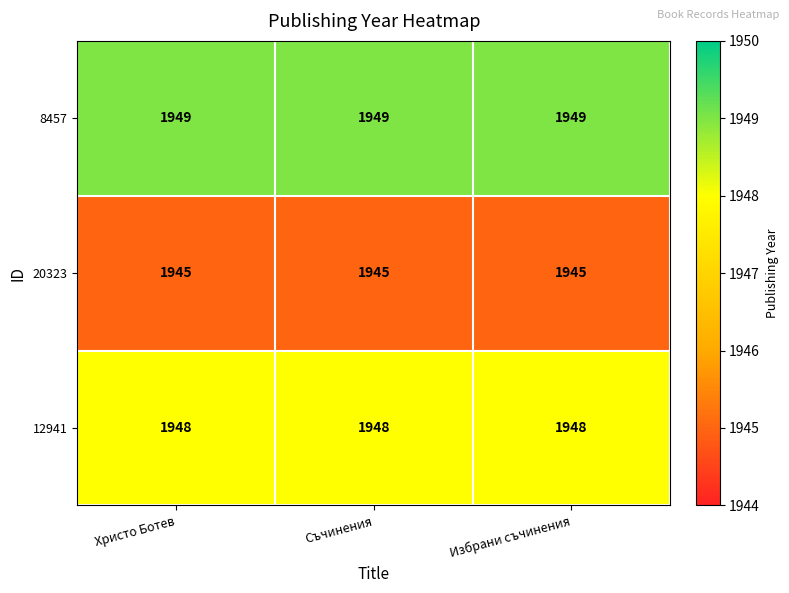

Is the value of 12941 at Съчинения greater than the value of 8457 at Избрани съчинения?

No